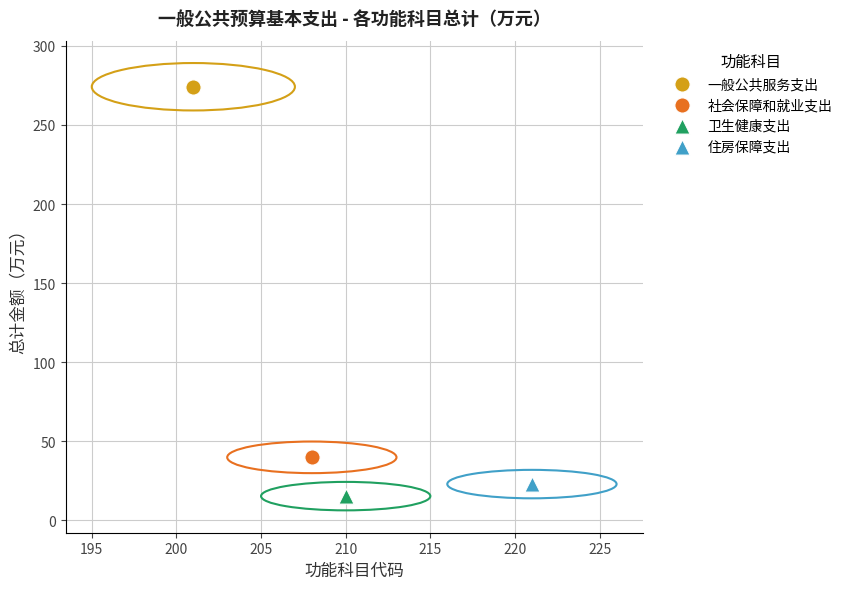

Which series contains the highest Y value?

一般公共服务支出